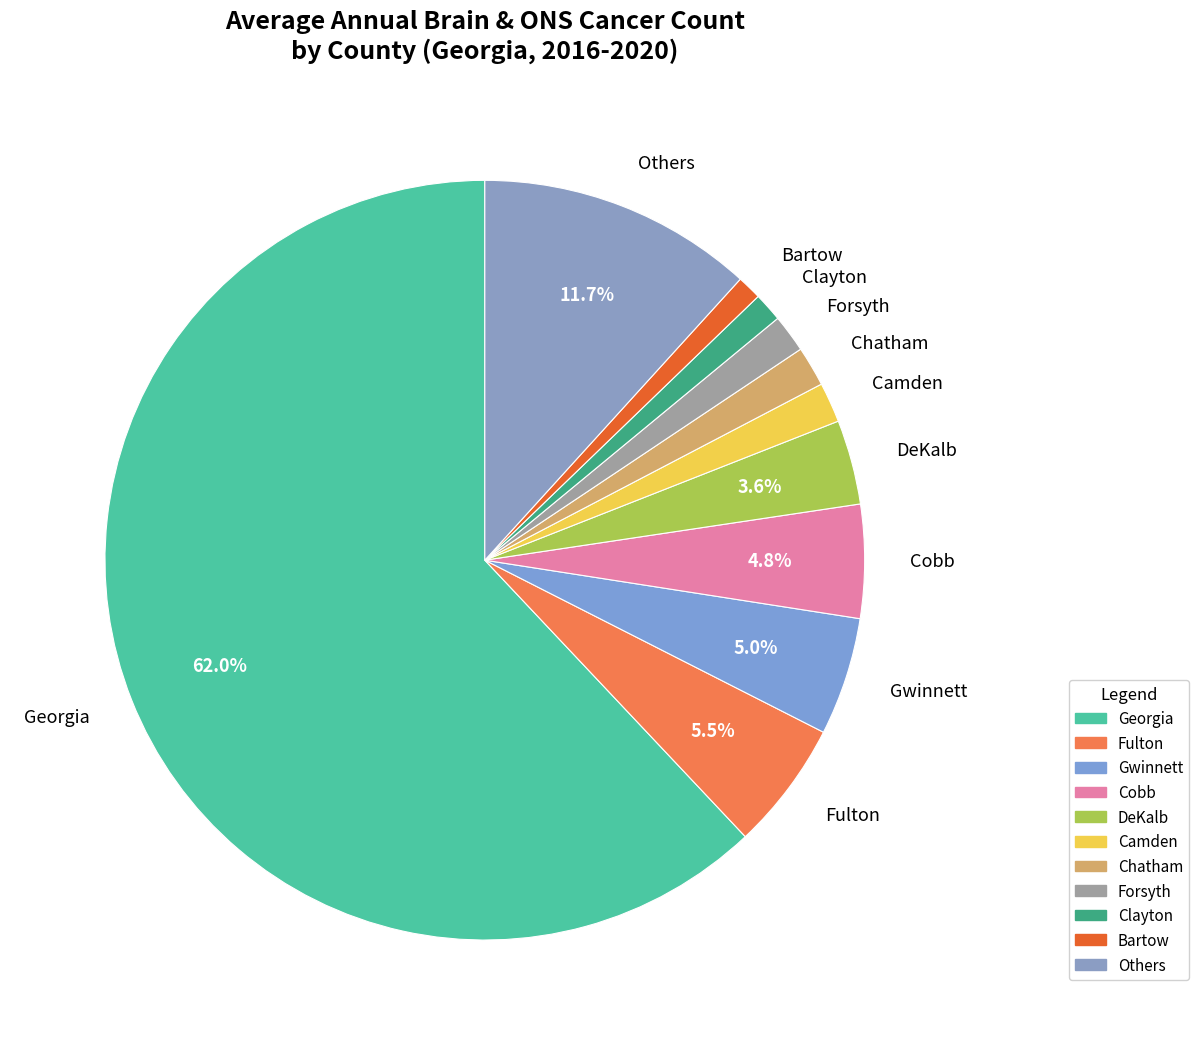

Between Georgia and Clayton, which is larger?

Georgia